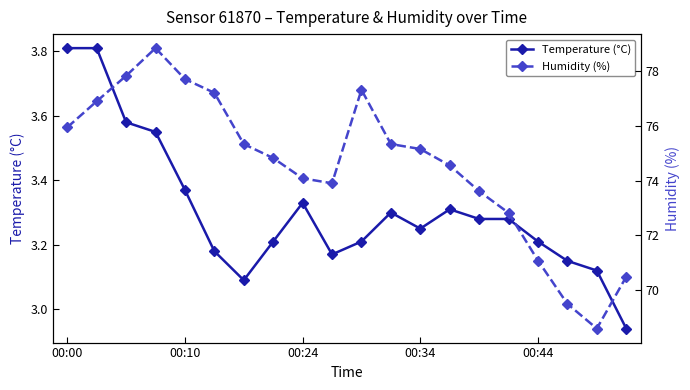

What is the value of the Temperature (°C) point at the 15th from the left?

3.3